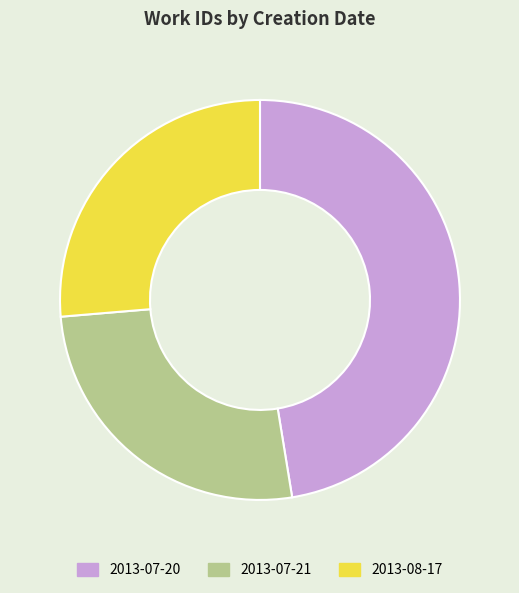

Is there a majority slice in this chart?

No